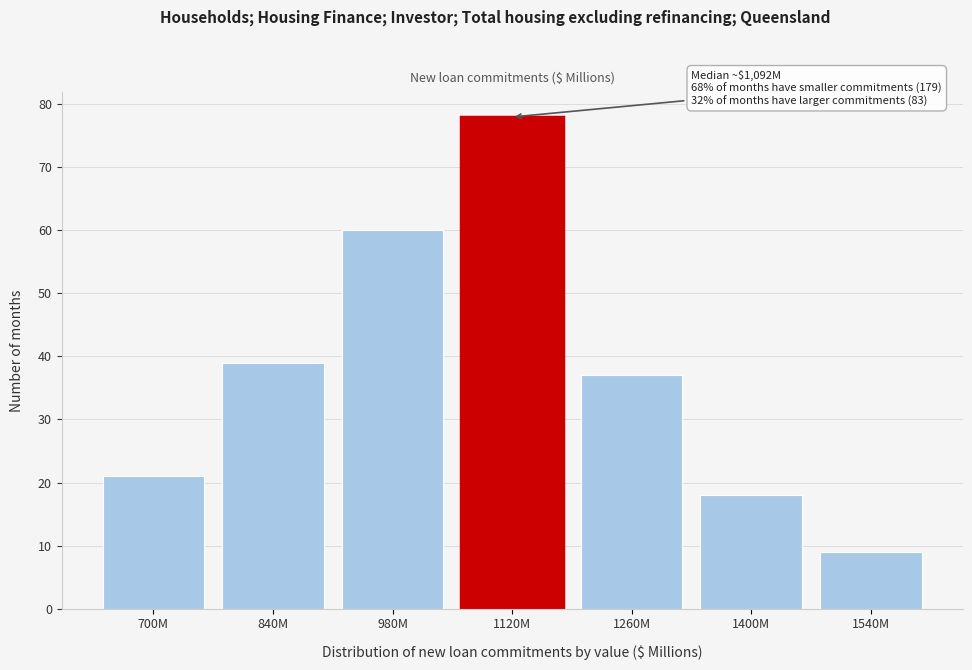

Reading right to left, what are all the values shown in this chart?

9	18	37	78	60	39	21